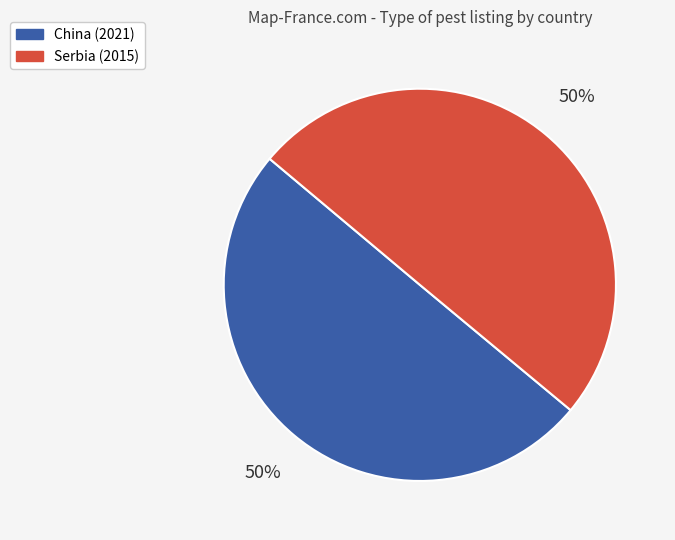

To the nearest percent, what portion does China represent?

50%